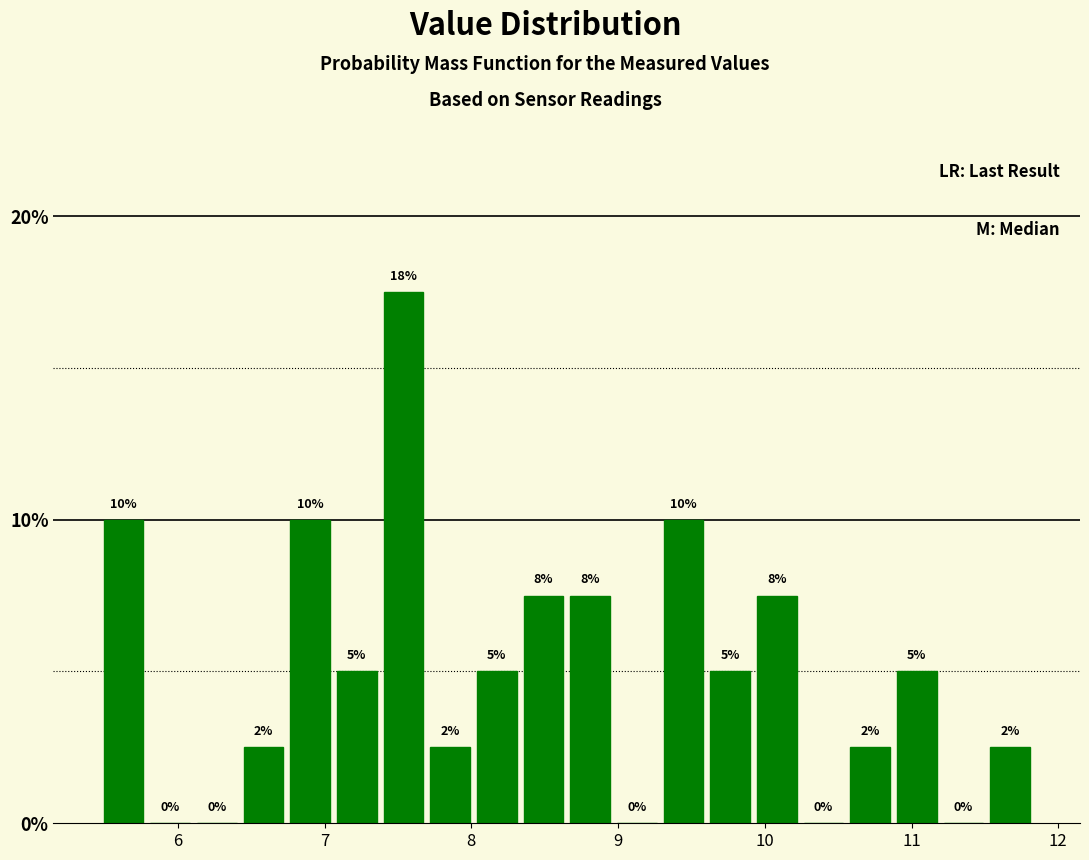

Read against the x-axis, roughly where is the centre of the tallest bar?

7.5